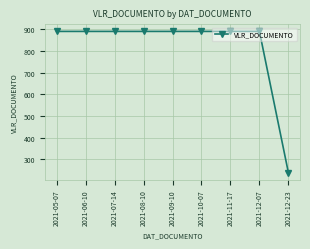

What is the value of the 2nd point from the left?

890.0